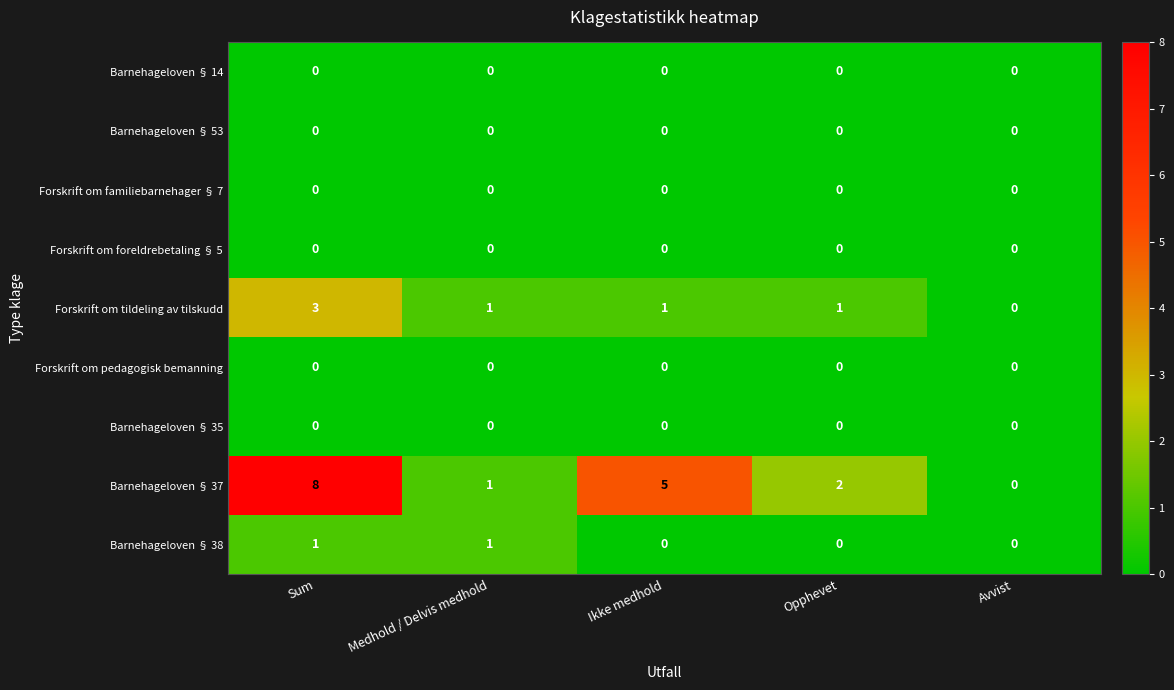

At which category does the chart reach its peak across all series?

Sum